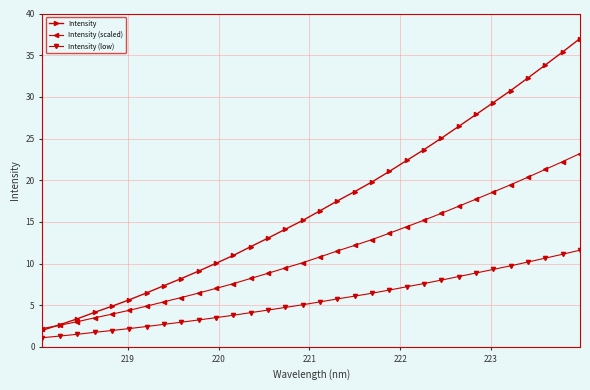

What is the value of the Intensity (scaled) point at the 22nd from the left?

14.4